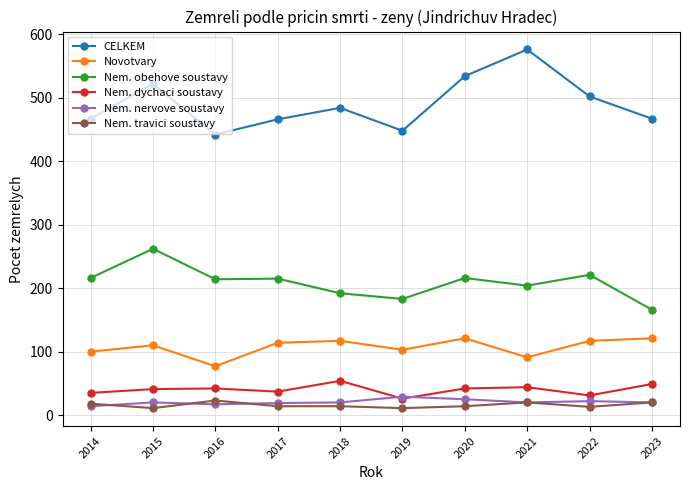

What is the difference between the highest and lowest values at 2021?

556